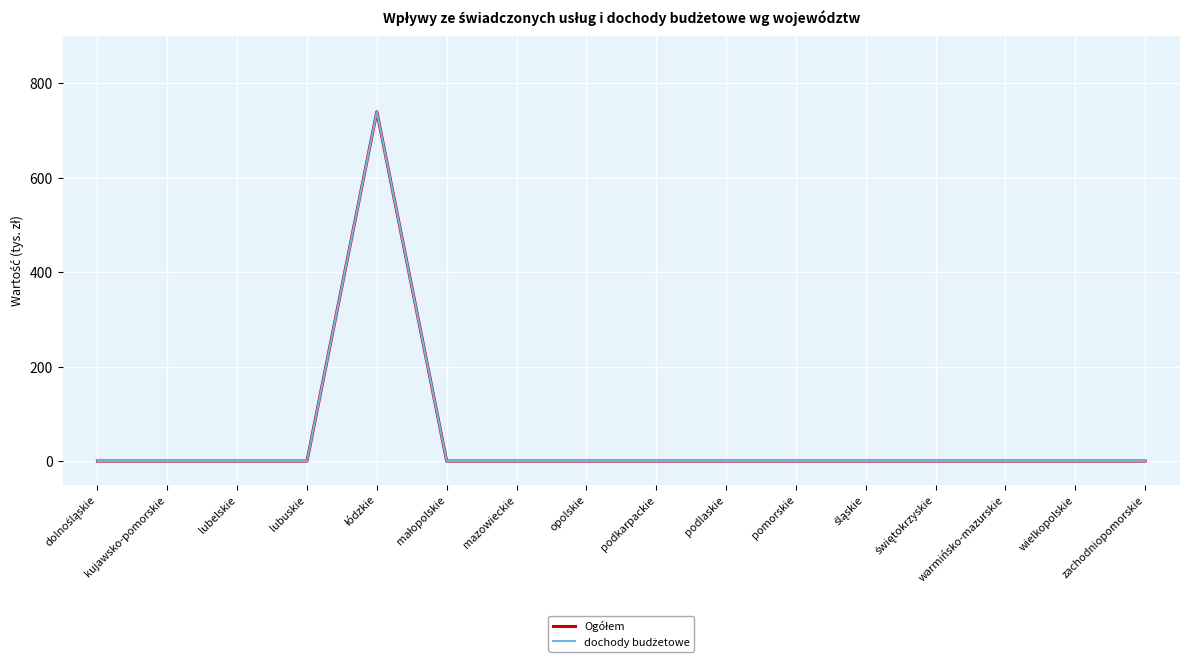

At which label does Ogółem reach its peak?

łódzkie